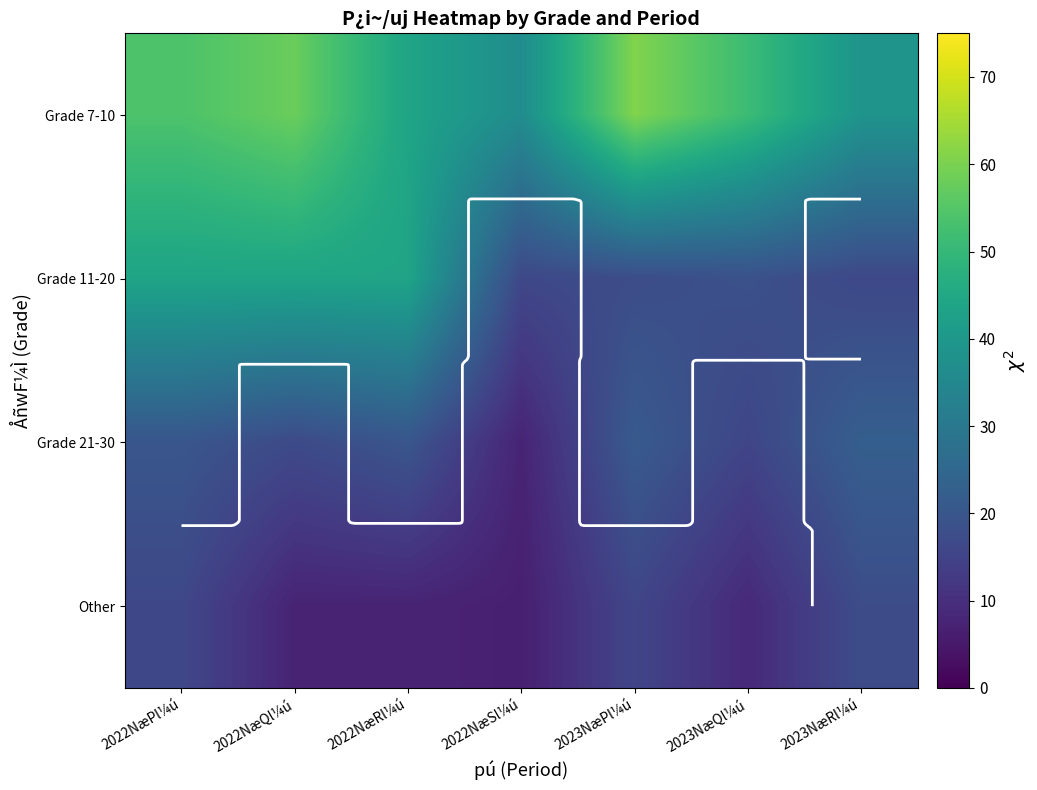

Which series changed the most between 2022NæQl¼ú and 2023NæRl¼ú?

Grade 11-20